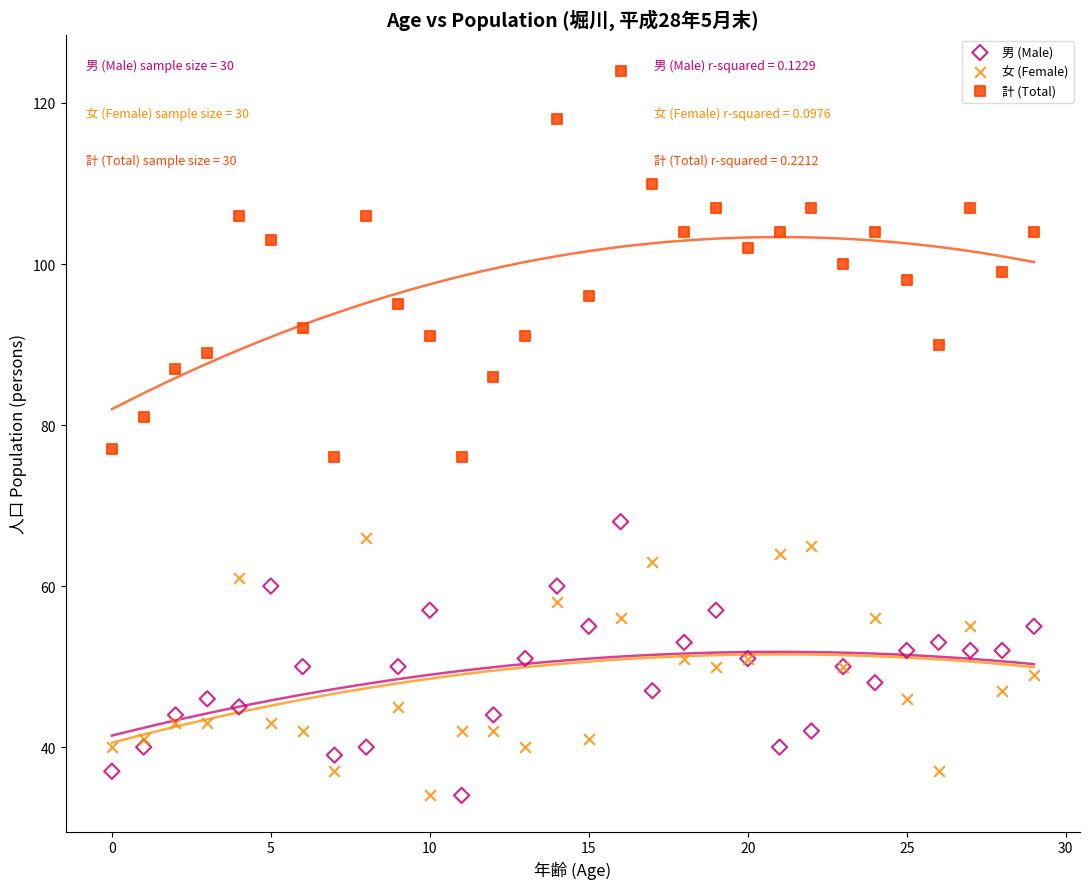

Which series contains the highest Y value?

計 (Total)